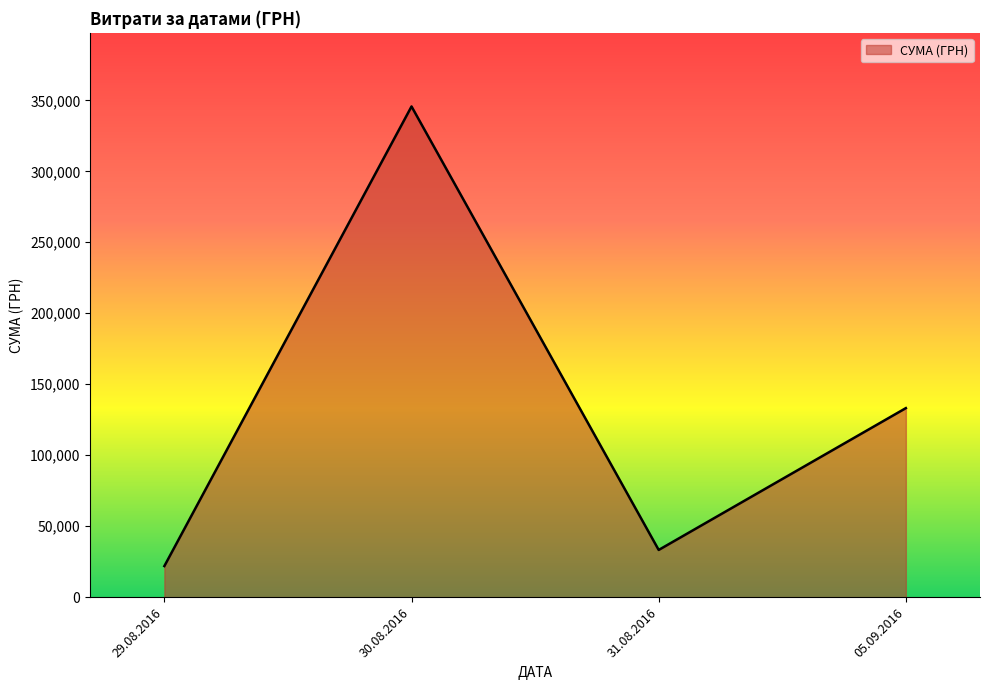

At which category does the chart reach its minimum across all series?

29.08.2016